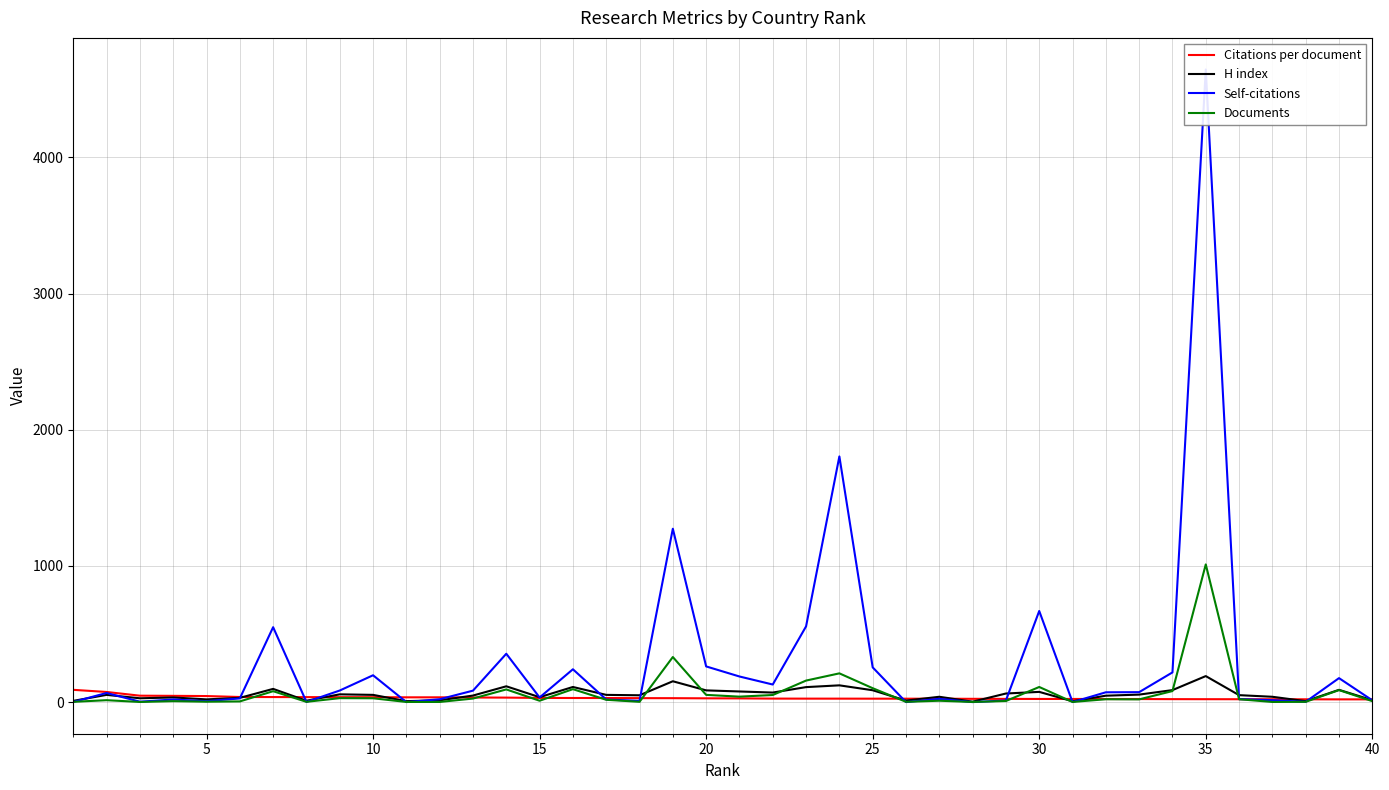

Between 38 and 19, which is larger?

19